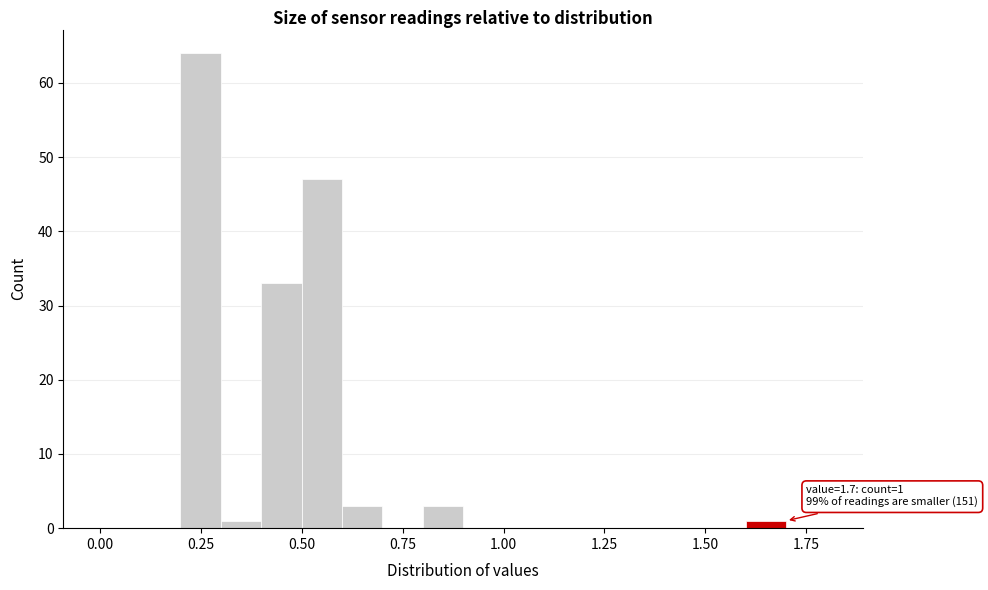

Around what value on the x-axis is the tallest bar? Give the approximate position of its centre, as read against the axis.

0.25